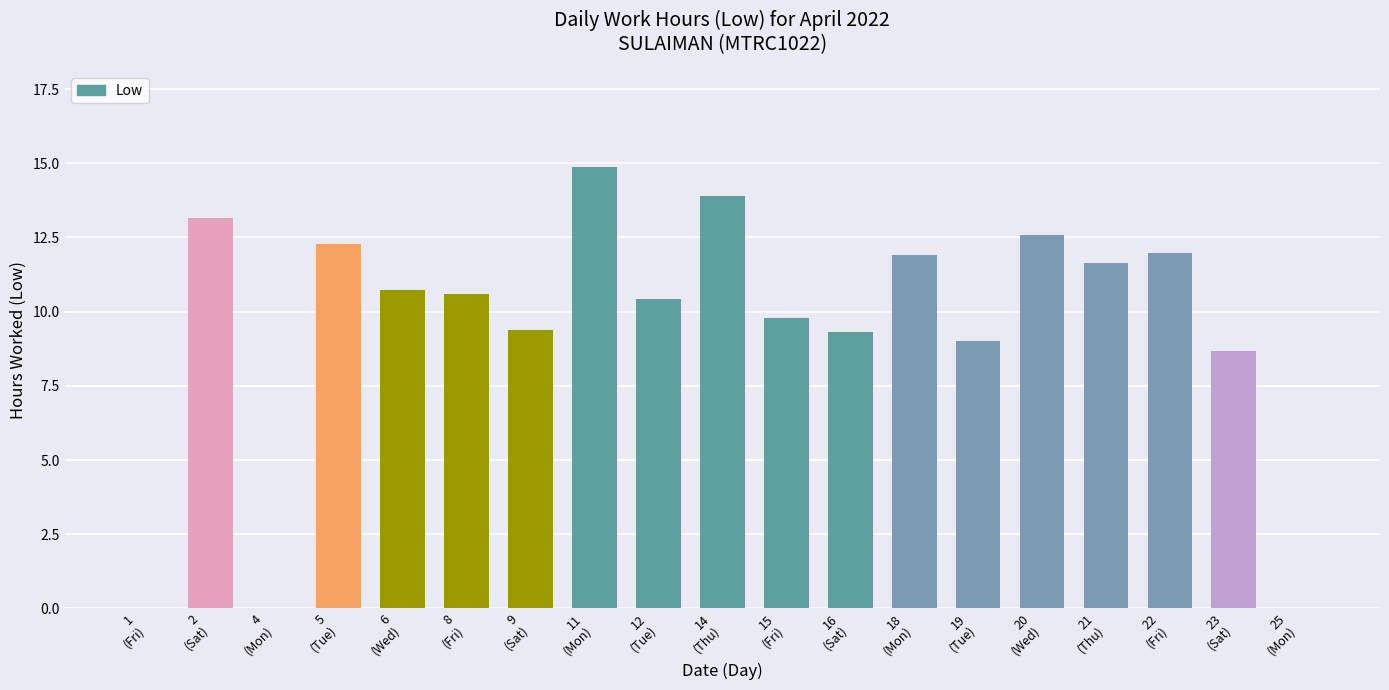

True or false: the data shows 15.0 at 19
(Tue).

False